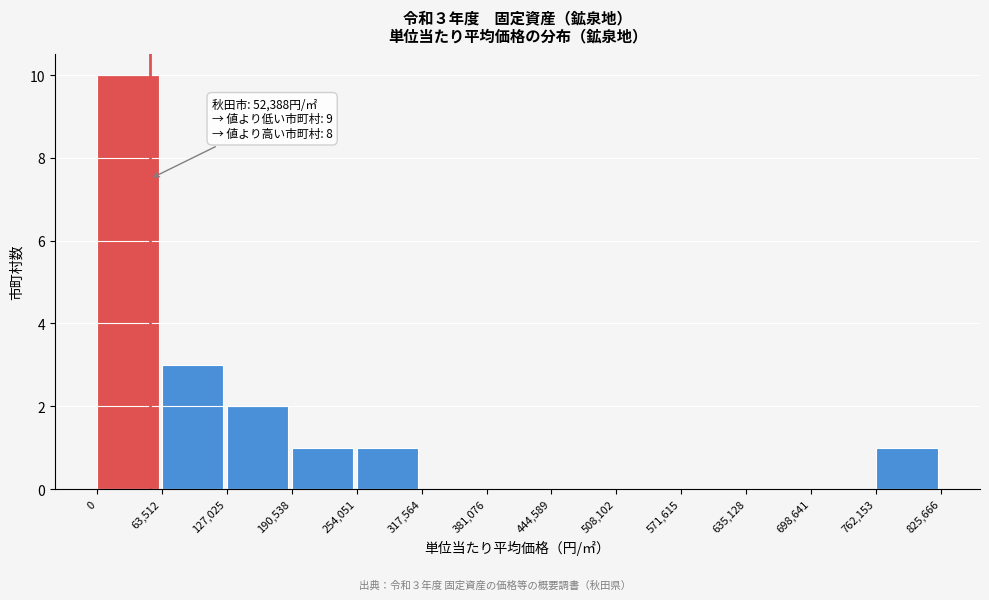

Over which range of the x-axis is the bar tallest?

0 to 63,512